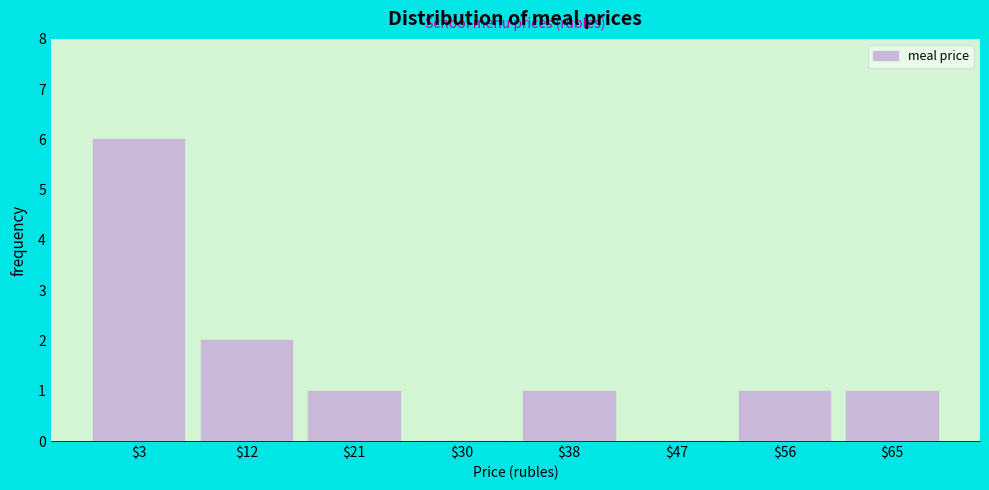

The value at $47 is 0. True or false?

True